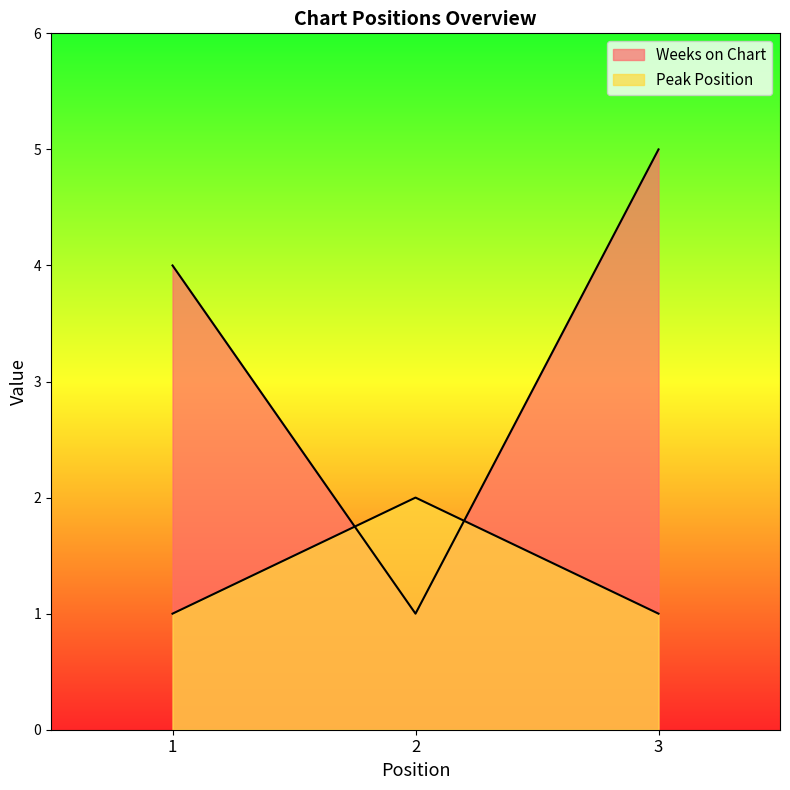

What is the difference between the Weeks on Chart values at 3 and 1?

1